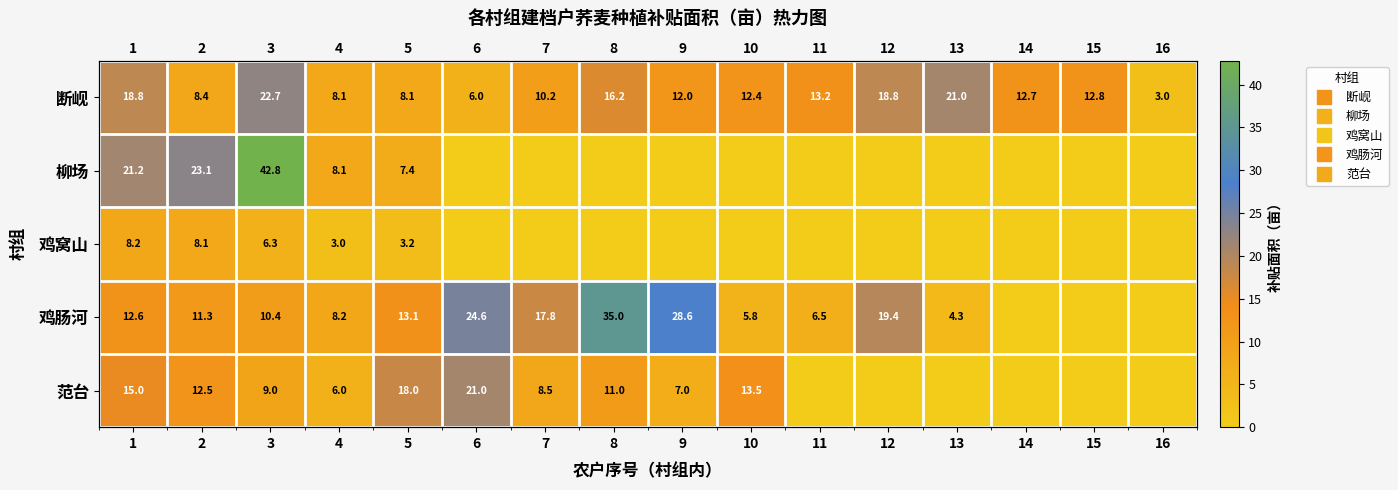

The 柳场 series shows -24.4 at 15. True or false?

False